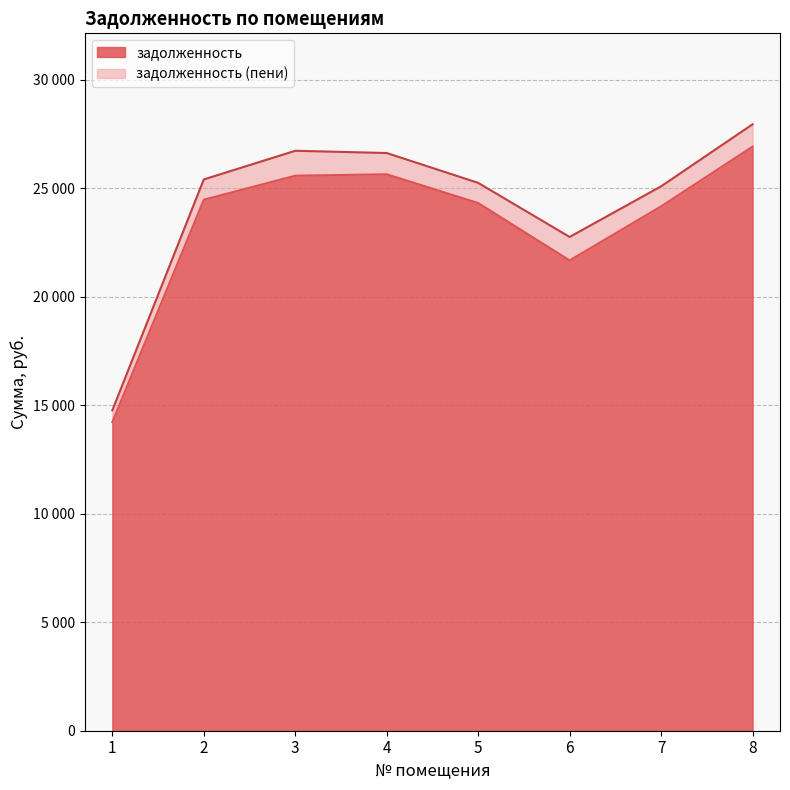

Which series changed the most between 4 and 6?

задолженность